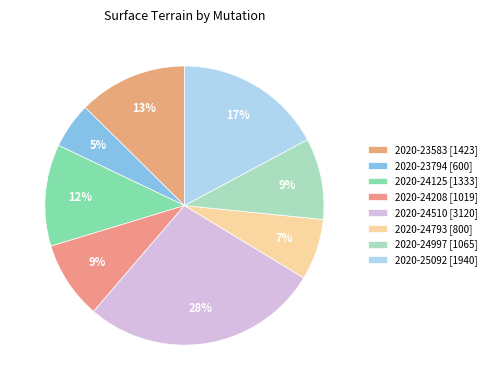

How many segments does this pie chart have?

8